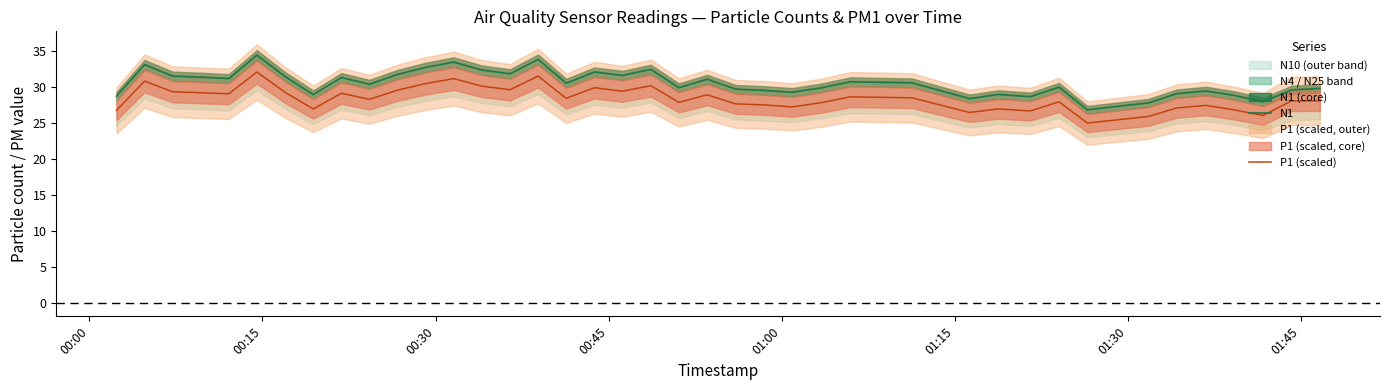

True or false: N1 and P1 (scaled) intersect in this chart.

False